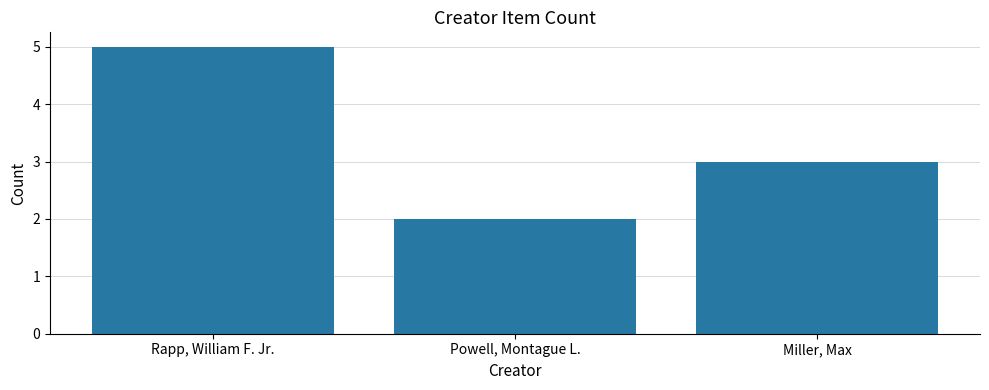

What is the difference between the values at Powell, Montague L. and Miller, Max?

1